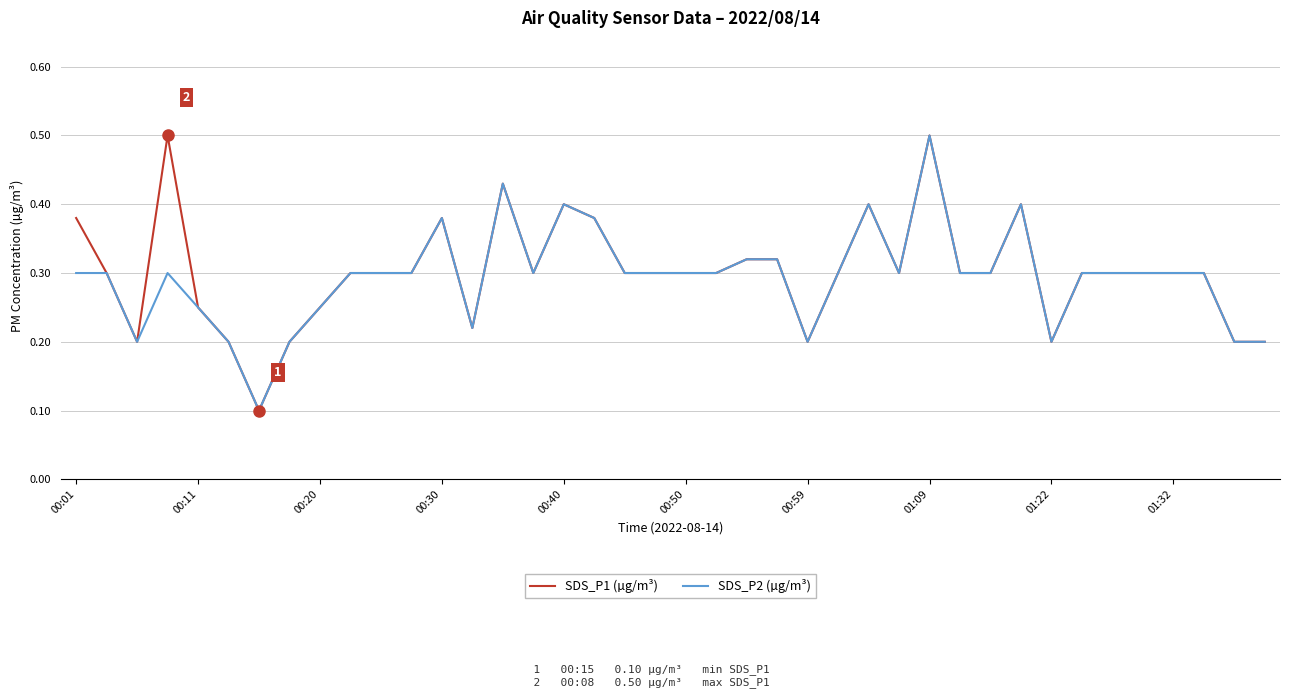

What is the greatest value displayed?

0.5